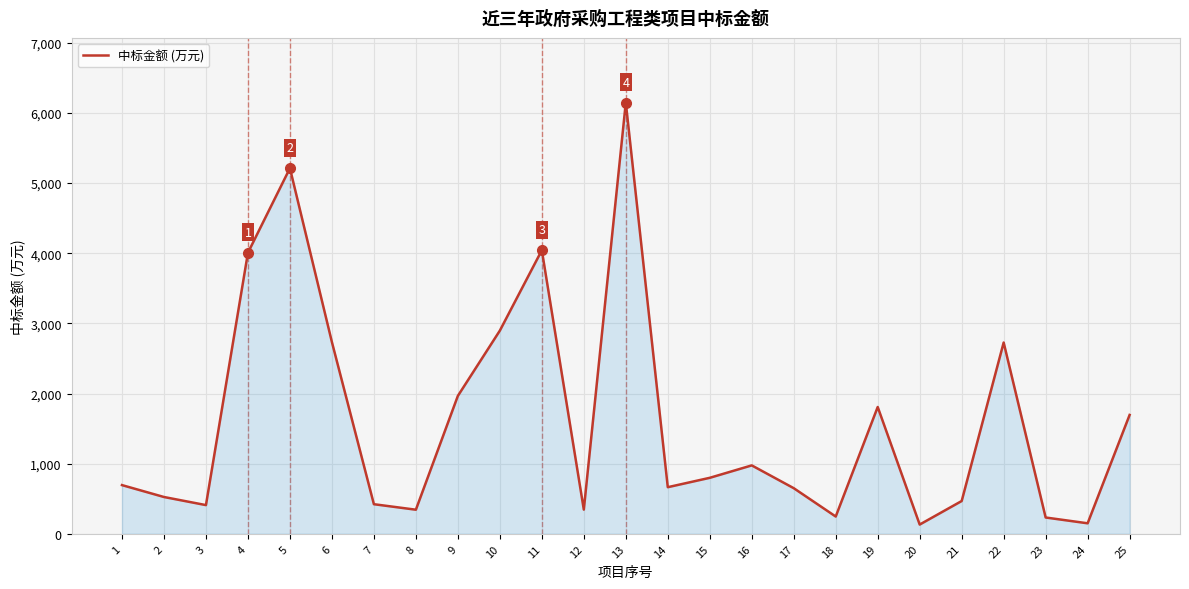

Read the value at 5.

5212.6